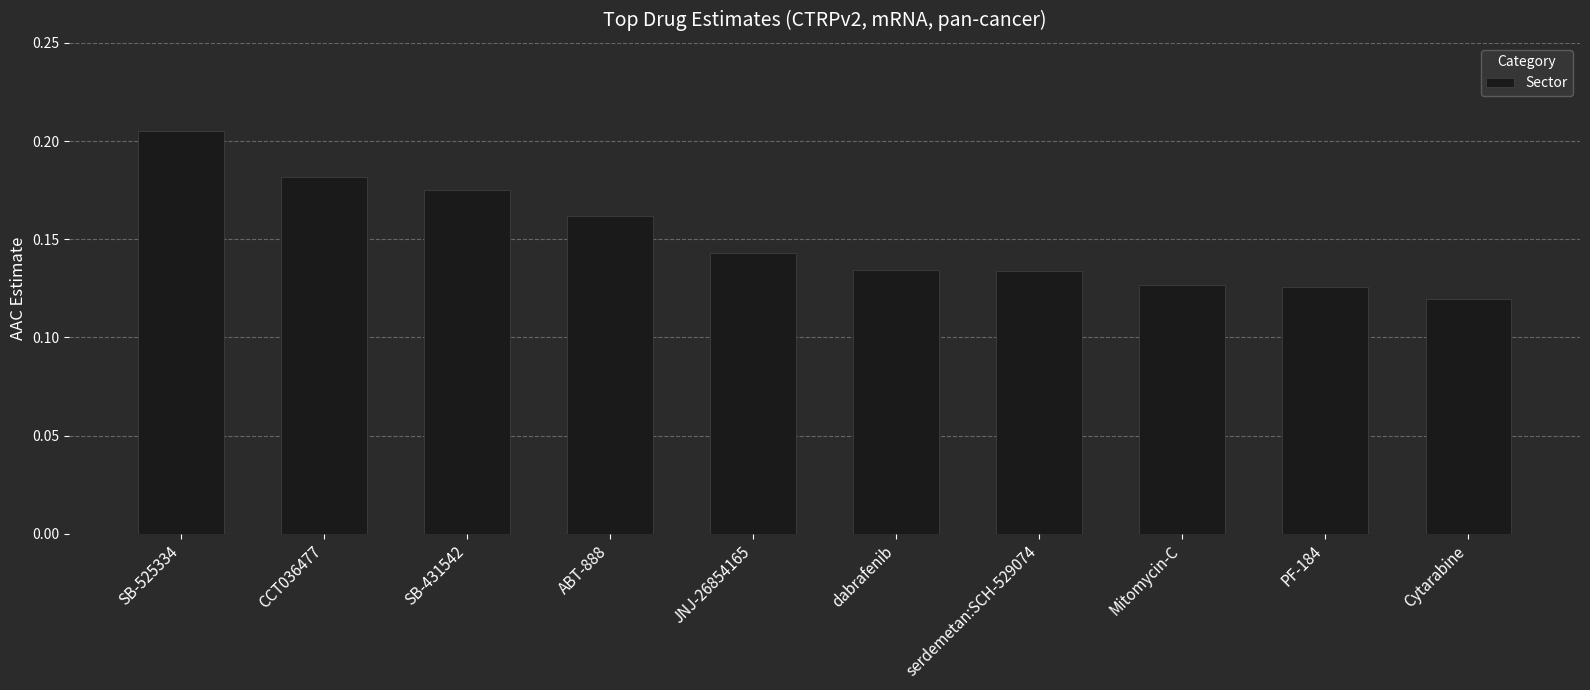

True or false: the data shows 0.2 at dabrafenib.

False